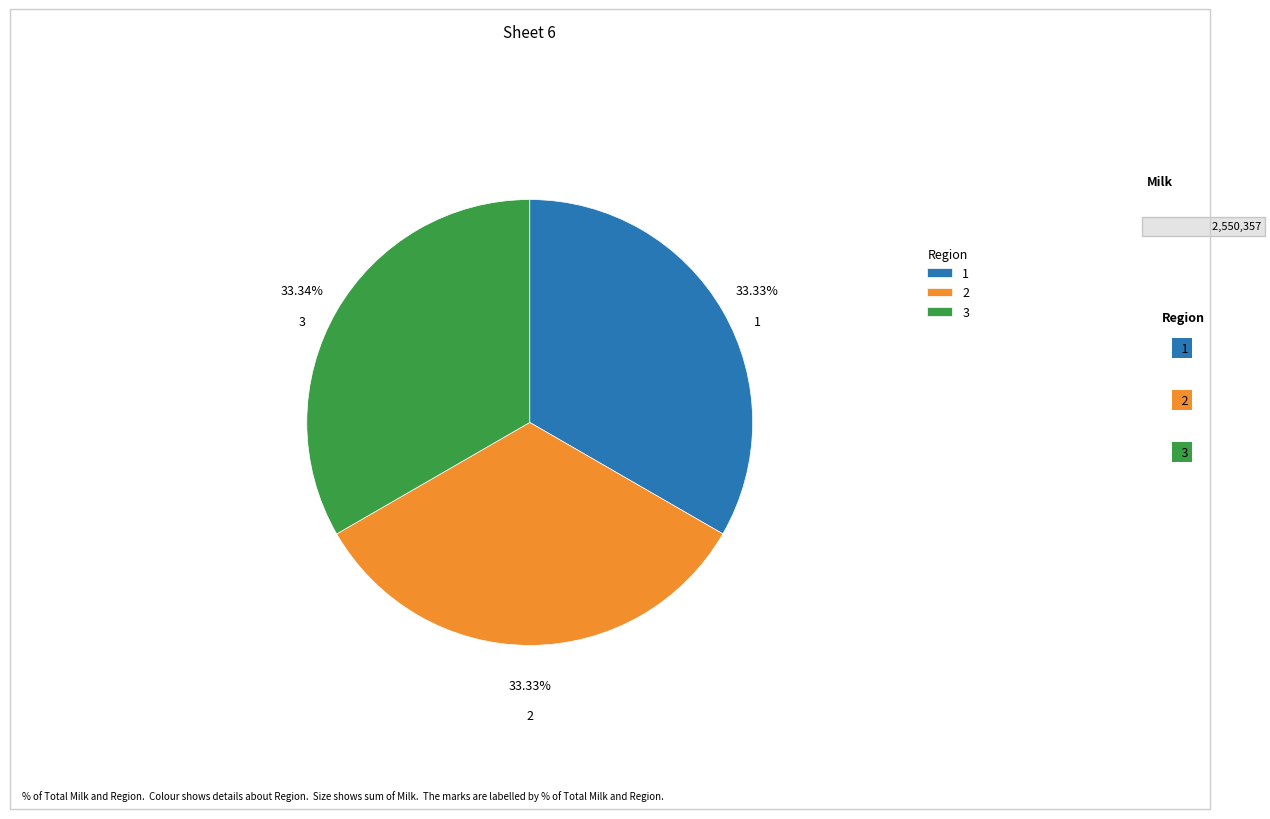

To the nearest percent, what is the combined percentage of 2 and 1?

67%